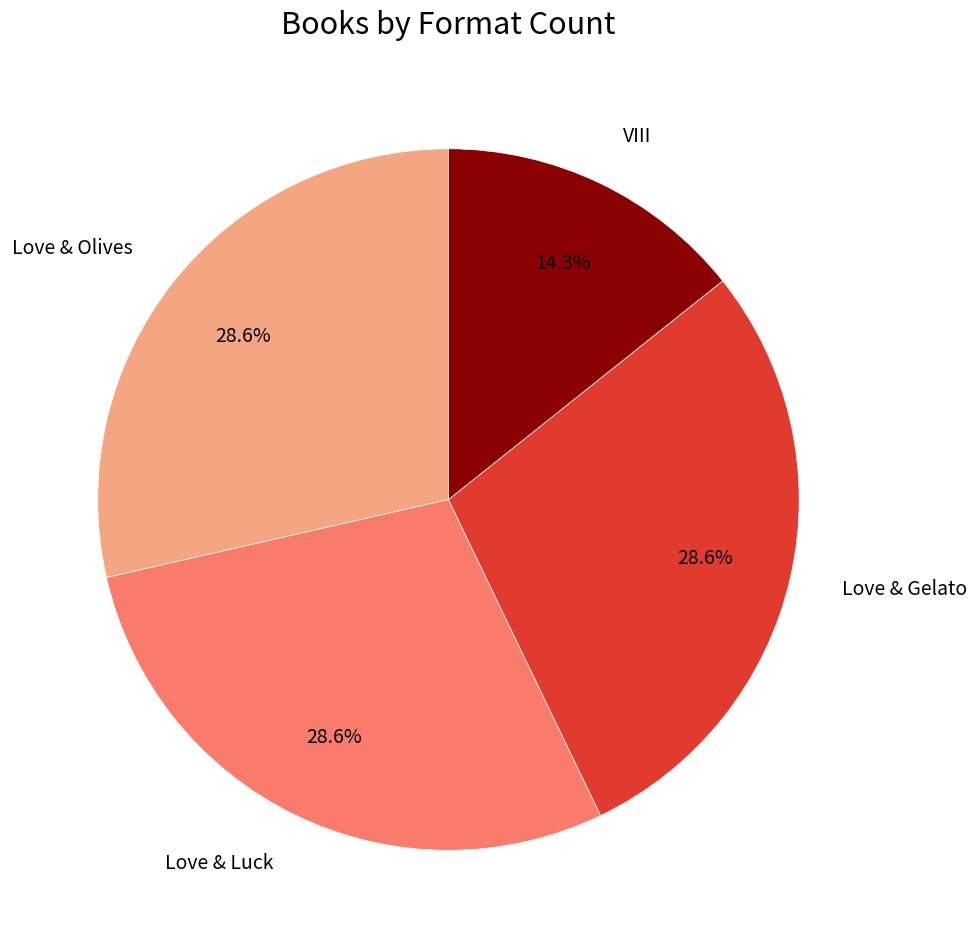

What is the ratio of the value at VIII to the value at Love & Luck?

0.5